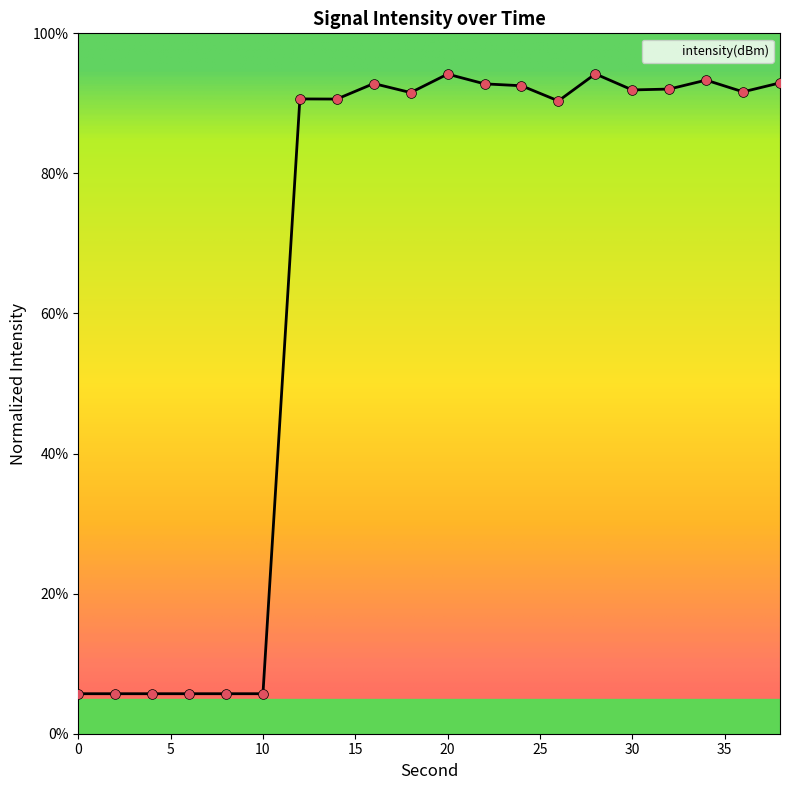

What is the difference between the maximum and minimum values?

88.5